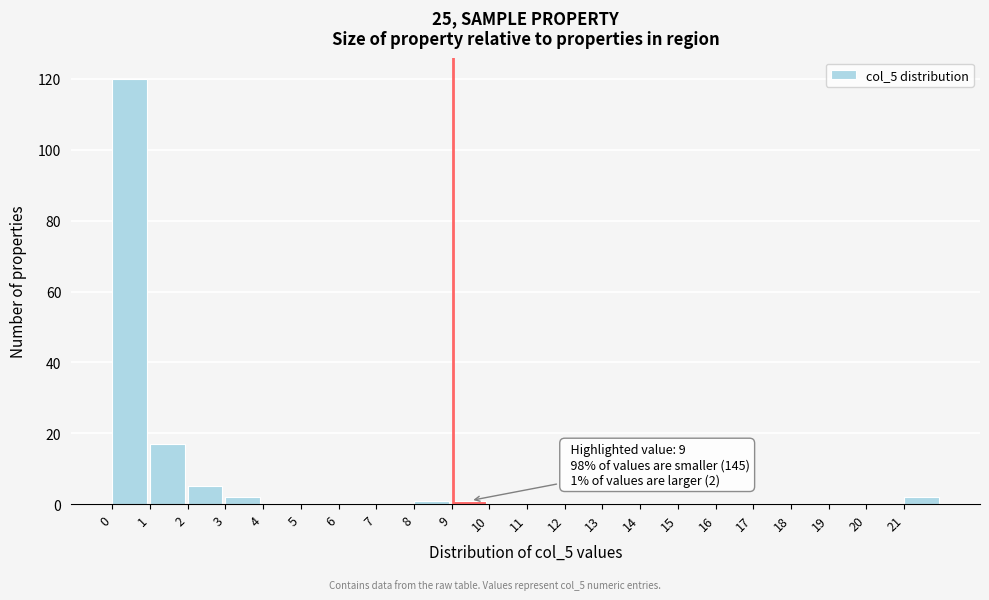

Which range on the x-axis has the tallest bar?

0 to 1